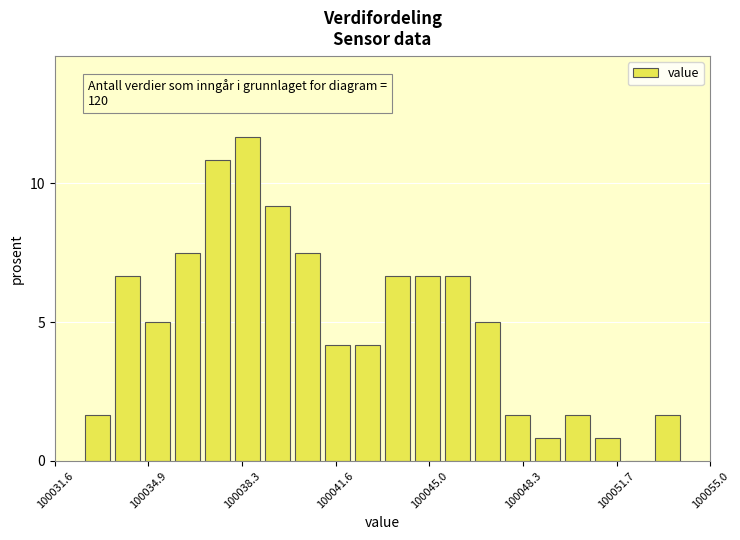

Read against the x-axis, roughly where is the centre of the tallest bar?

100038.5